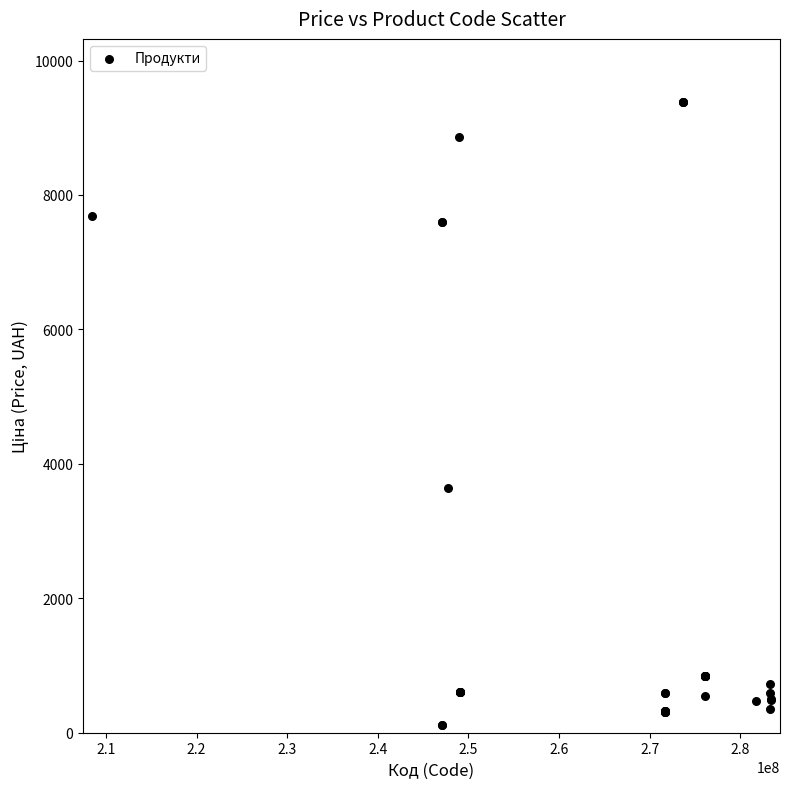

What Y value in the scatter plot is closest to 4749?

3646.5